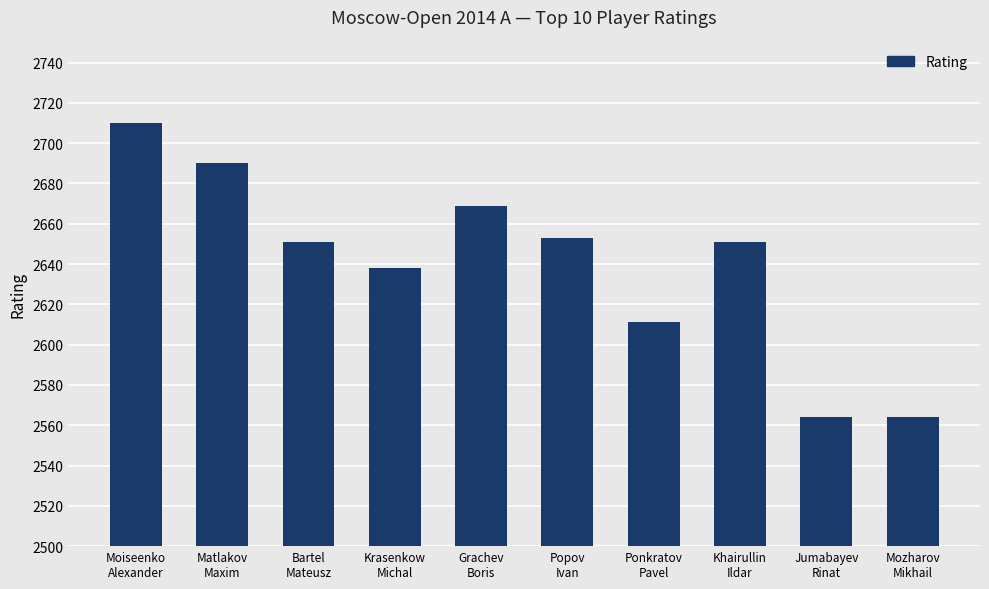

What is the difference between the values at Ponkratov
Pavel and Mozharov
Mikhail?

47